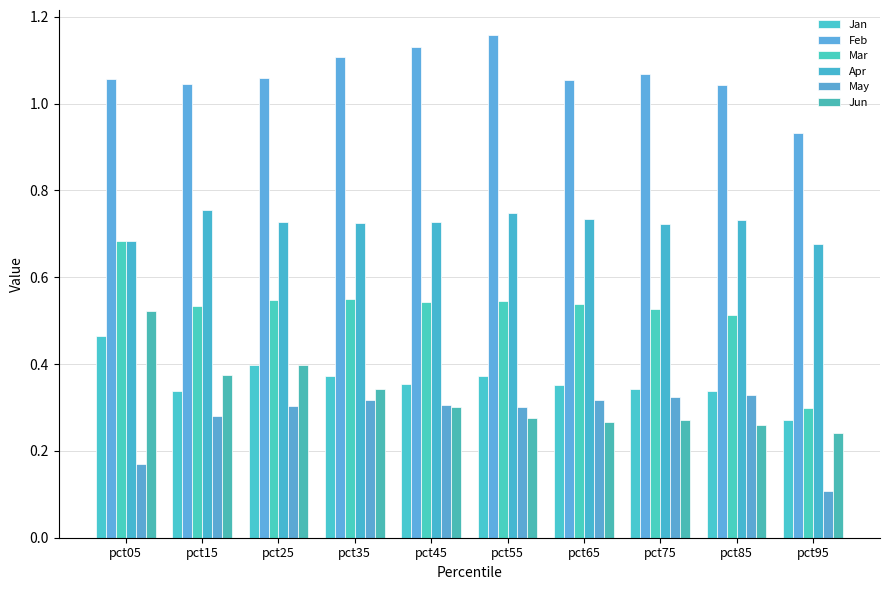

What are all the series names shown in the legend?

Jan, Feb, Mar, Apr, May, Jun